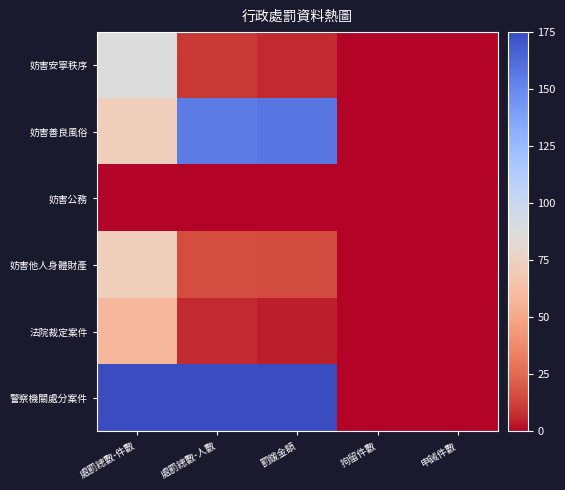

What is the total value across all series at 處罰總數-件數?

466.7